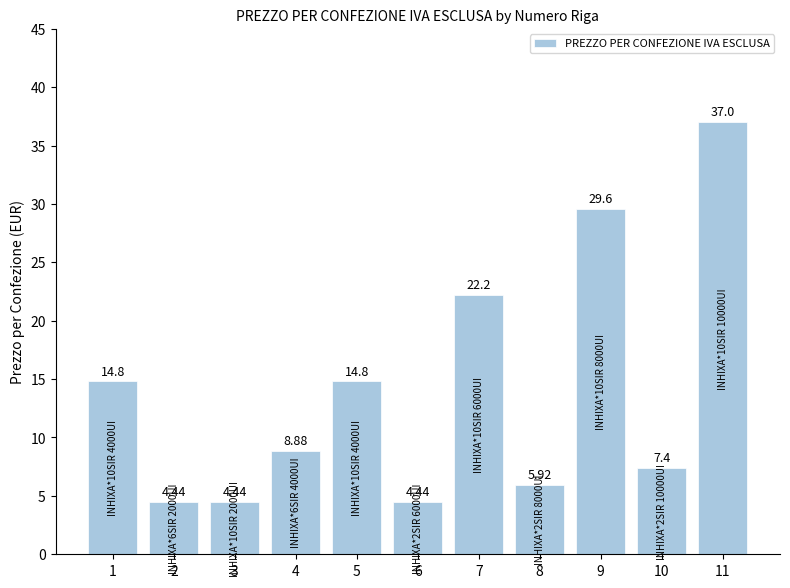

What is the average value?

14.0